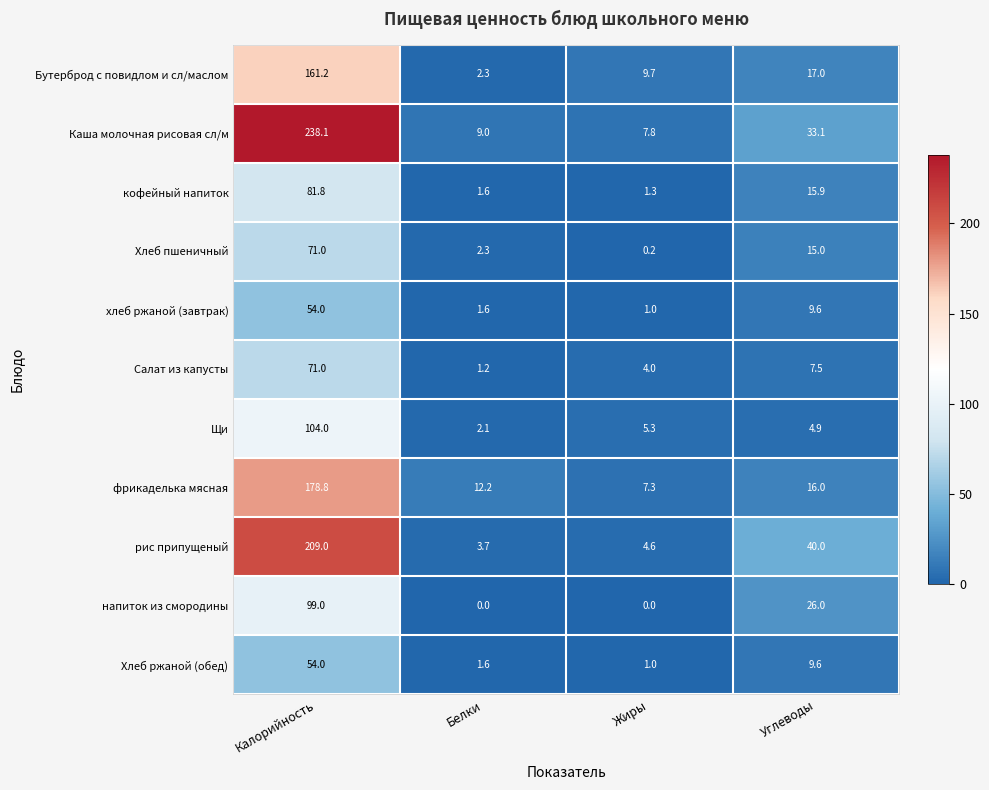

True or false: кофейный напиток has a value of 81.8 at Калорийность.

True